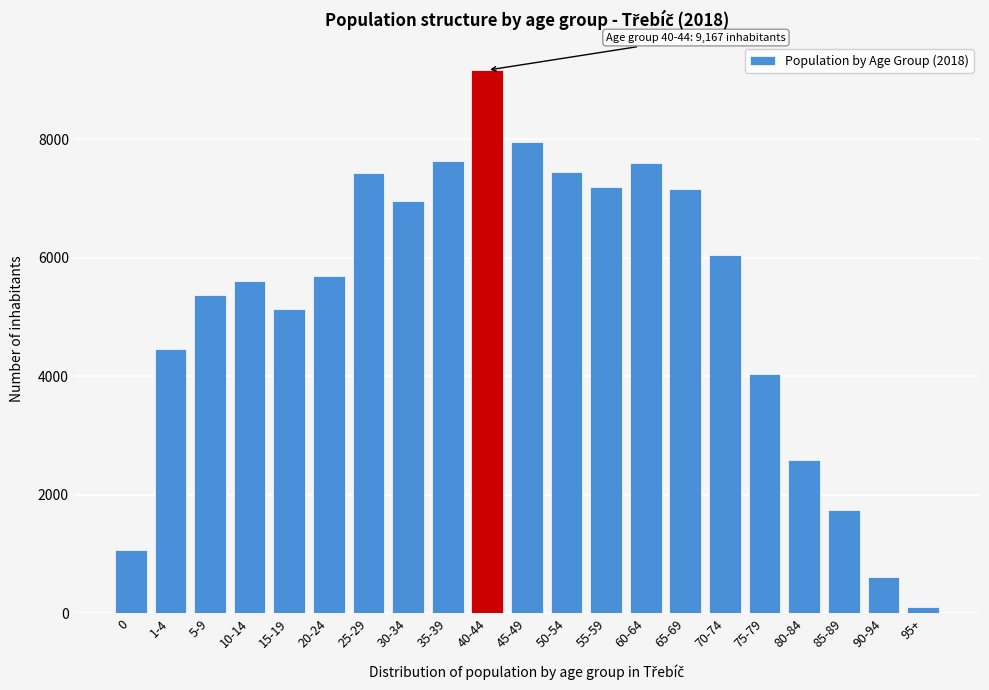

What is the change in value from 20-24 to 30-34?

+1261